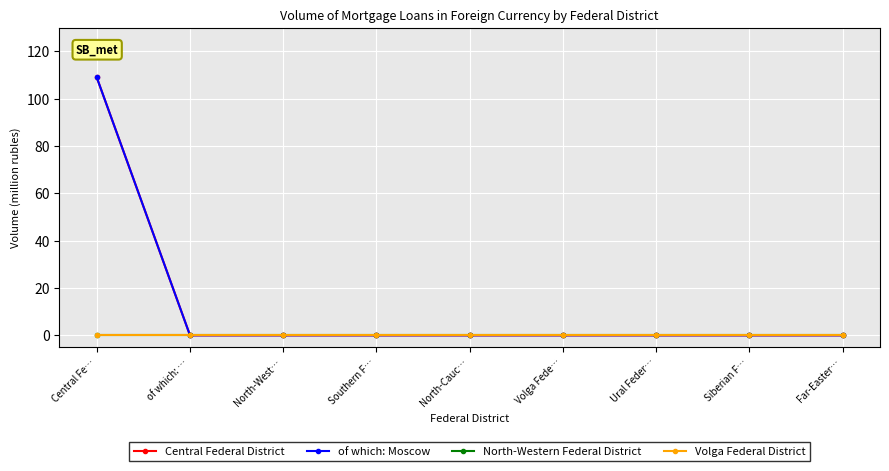

What are all the series names shown in the legend?

Central Federal District, of which: Moscow, North-Western Federal District, Volga Federal District